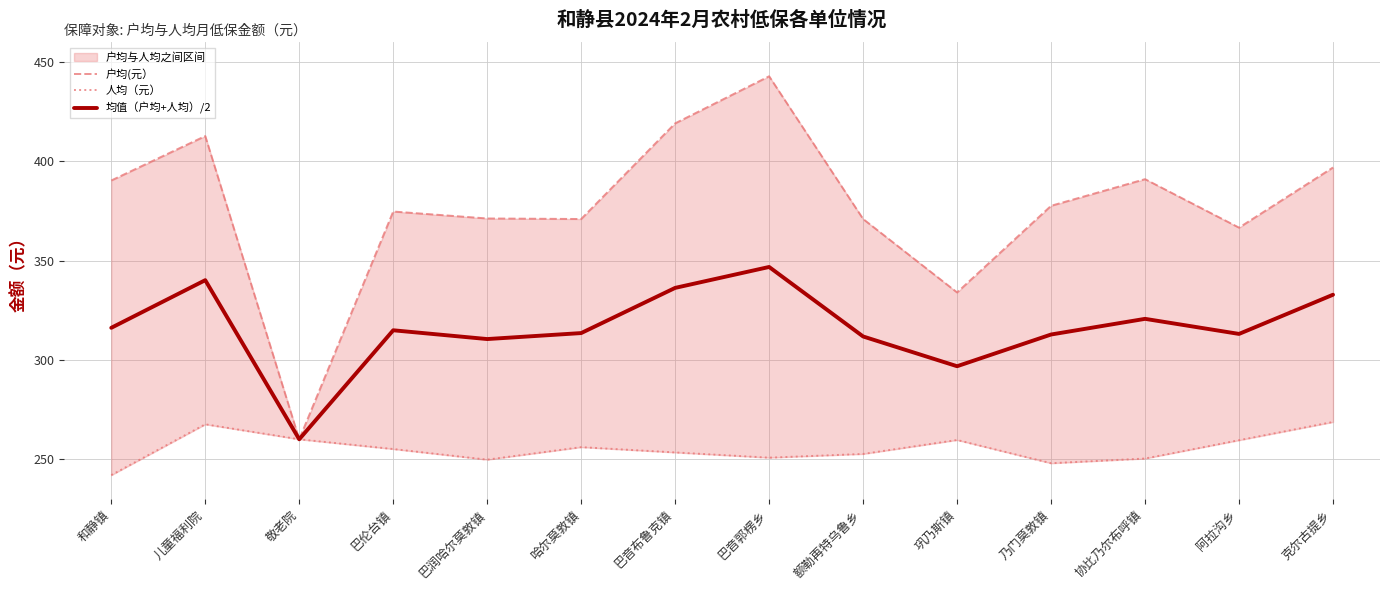

Which category has the lowest value across all series?

和静镇